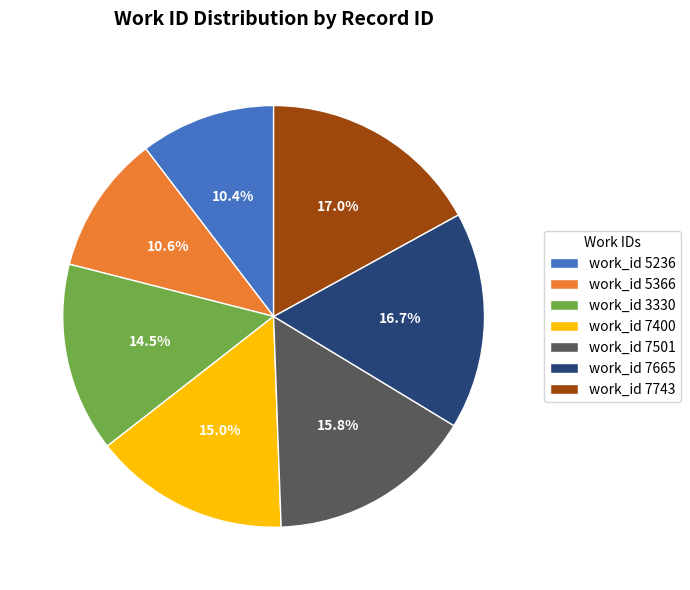

Is there a majority slice in this chart?

No